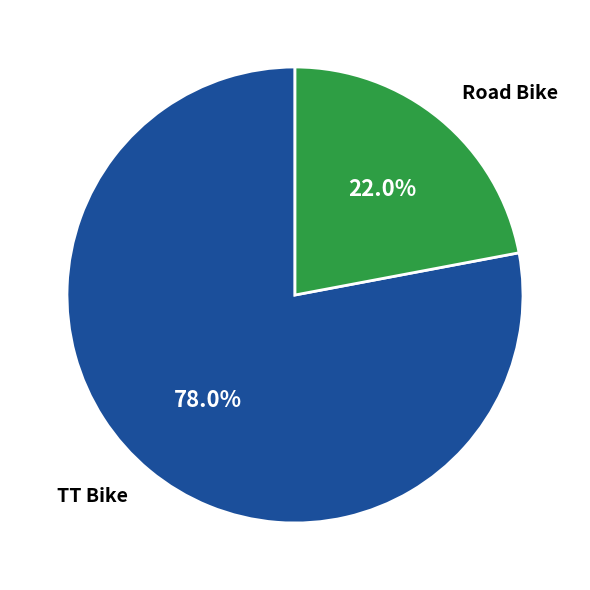

The Road Bike slice represents 32% of the pie. True or false?

False